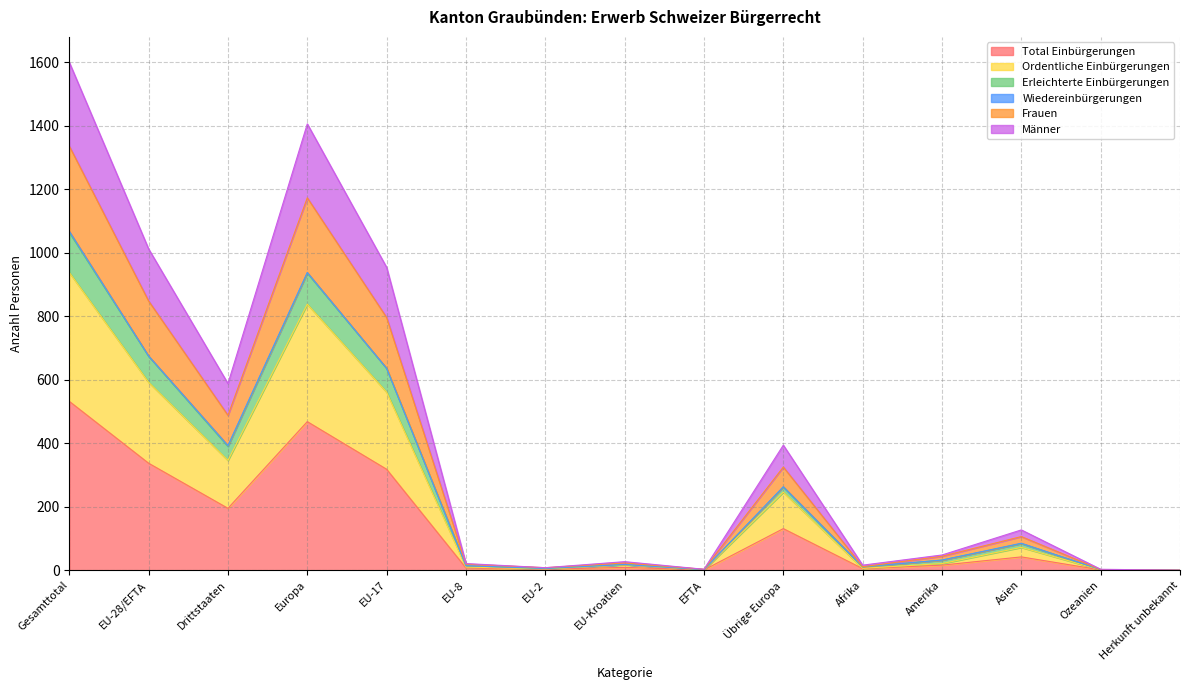

Is it true that Total Einbürgerungen equals 10 at EU-8?

False